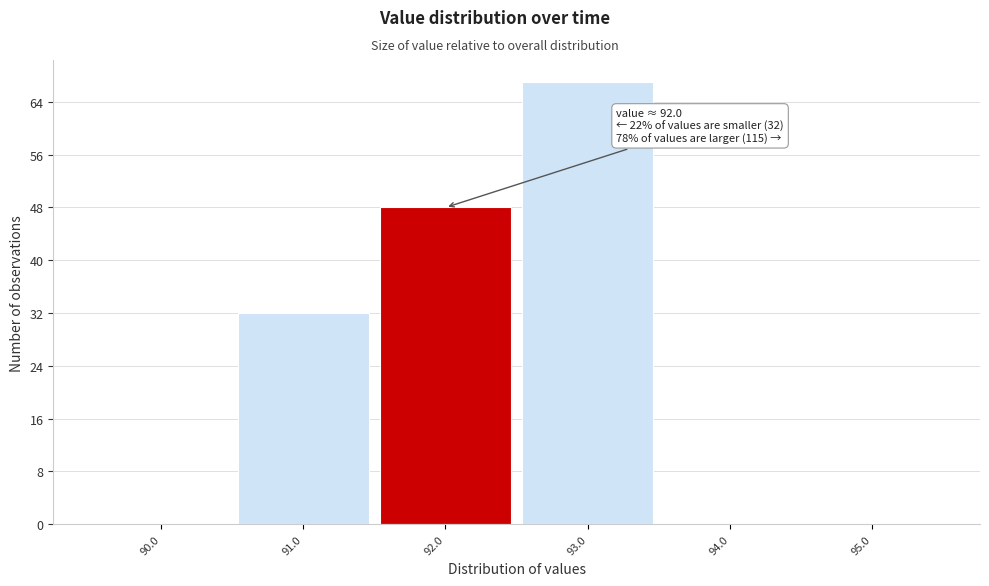

Reading left to right, extract all data points from this chart.

90.0=0	91.0=32	92.0=48	93.0=67	94.0=0	95.0=0